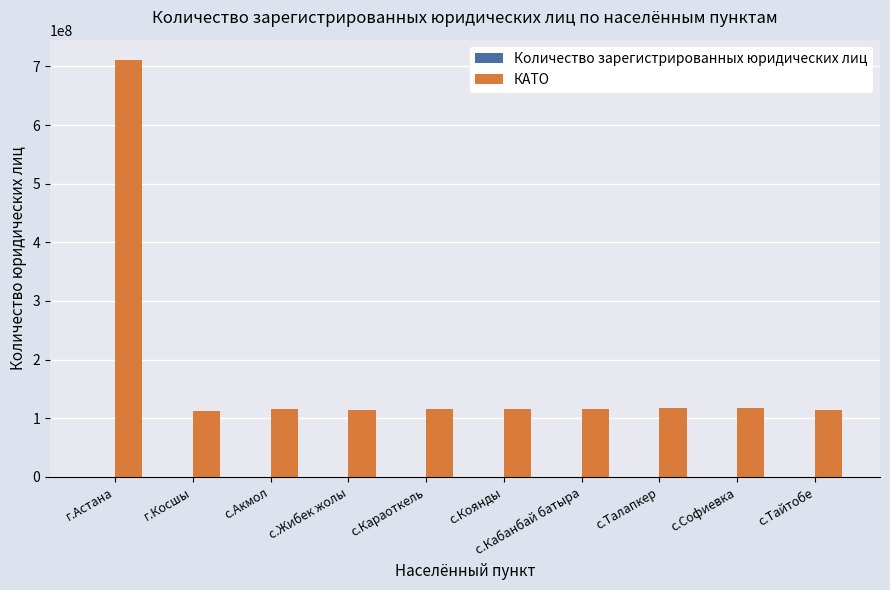

At which category is the sum across all series the highest?

г.Астана